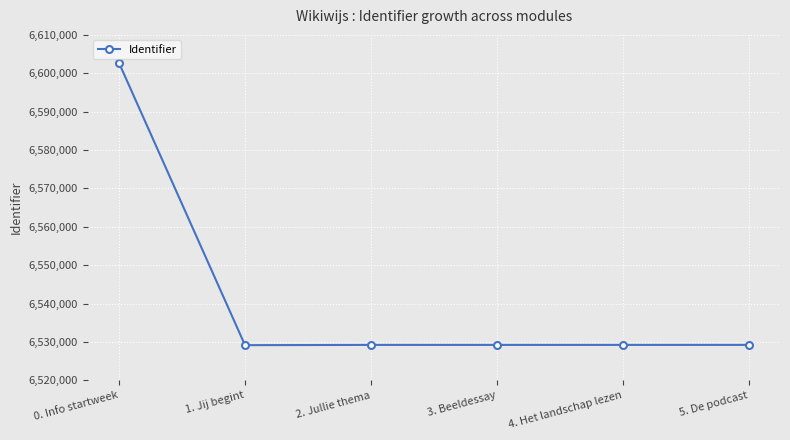

What is the greatest value displayed?

6602634